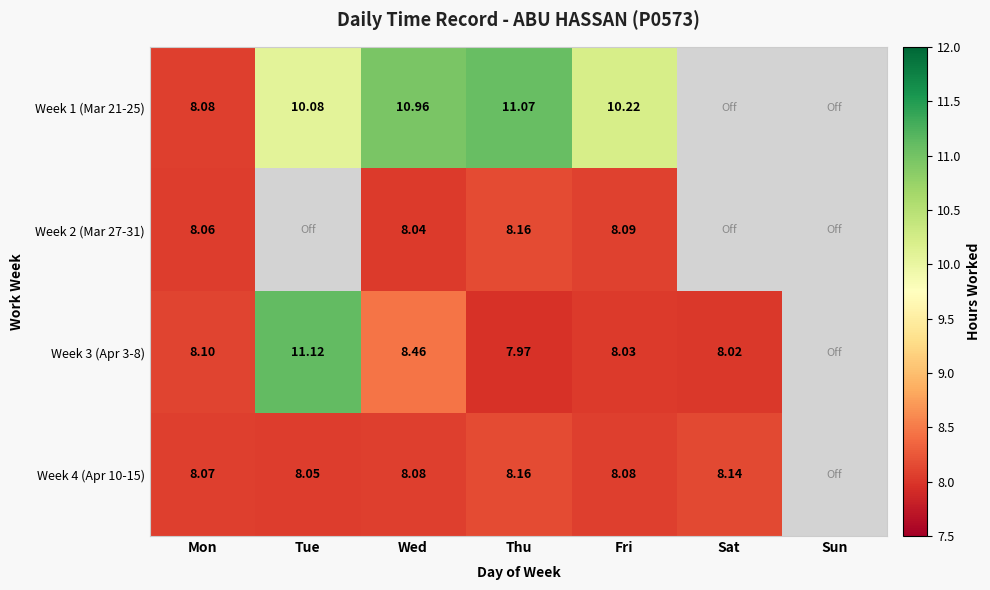

Which series has the widest spread of values?

Week 3 (Apr 3-8)